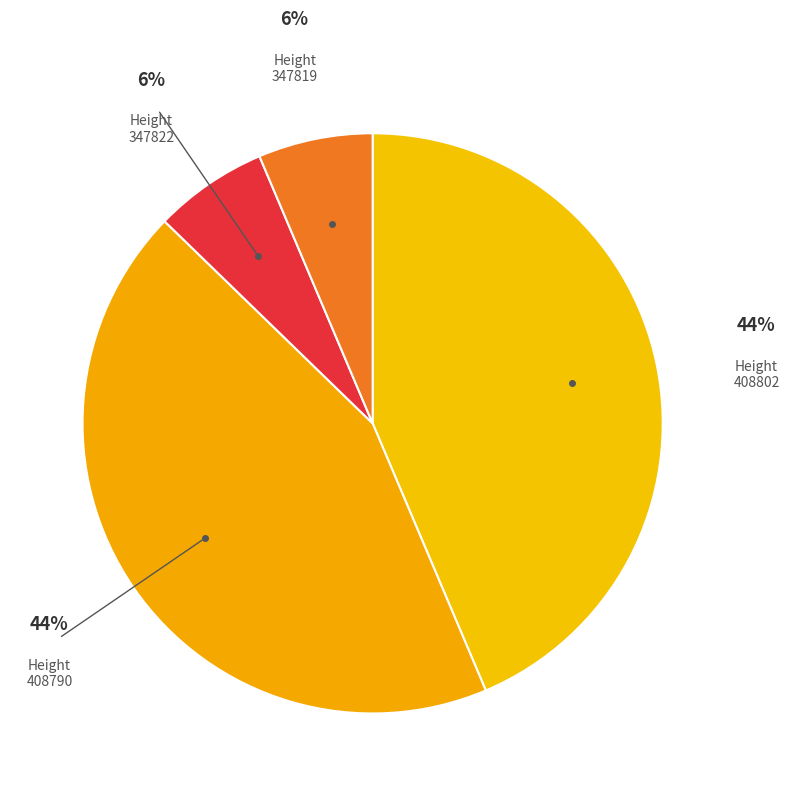

To the nearest percent, what is the combined percentage of Height 347819 and Height 408790?

50%